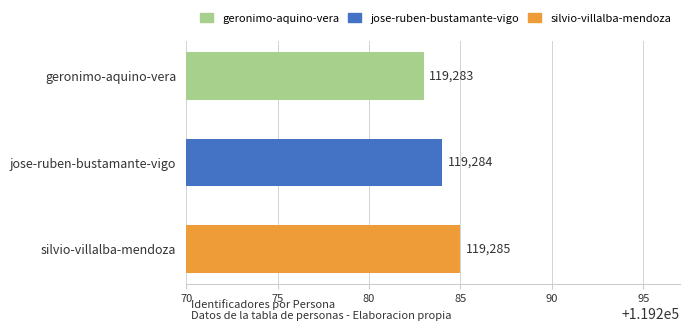

What is the minimum value shown in the chart?

119283